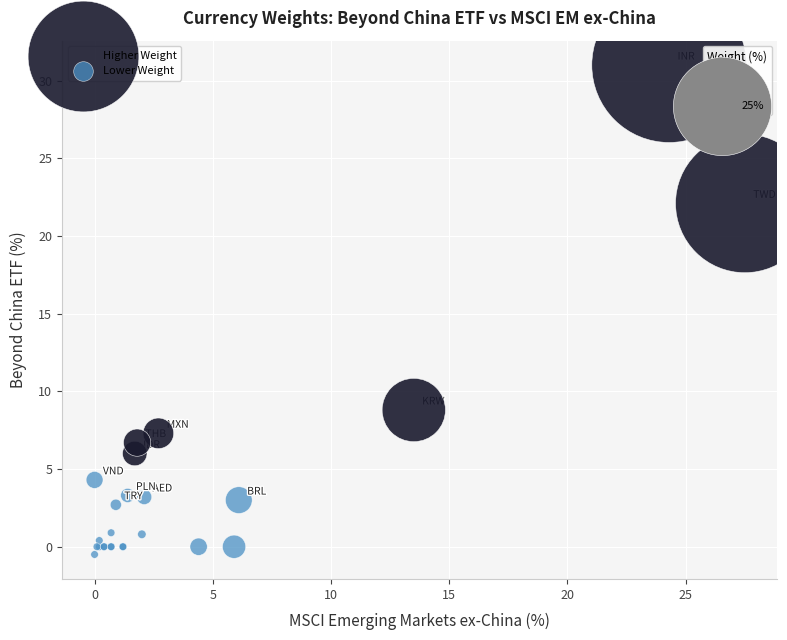

Which series has the widest spread of Y values?

Higher Weight